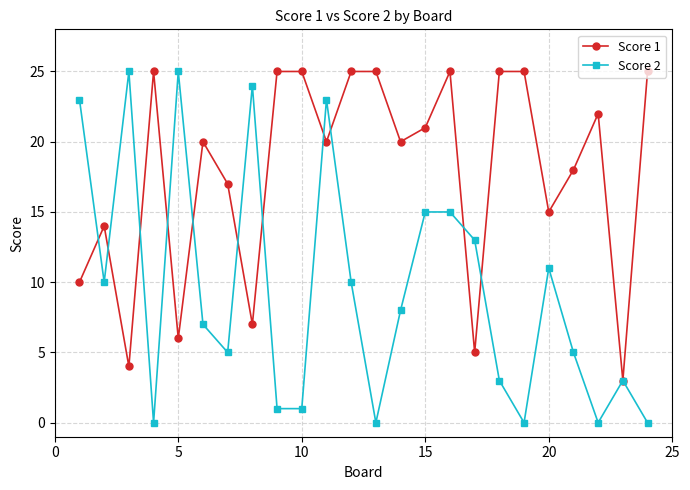

True or false: Score 1 has more than 2 points higher than both neighbors.

True